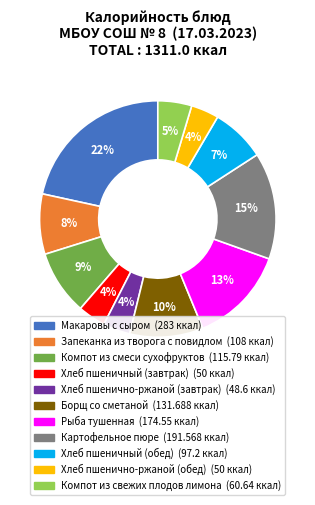

To the nearest percent, what is the difference between the Макаровы с сыром and Хлеб пшеничный (завтрак) slice percentages?

18%